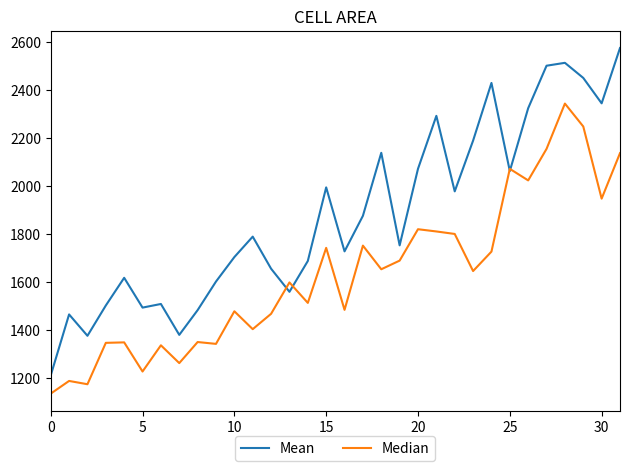

Rank the series by their average value, from highest to lowest.

Mean, Median